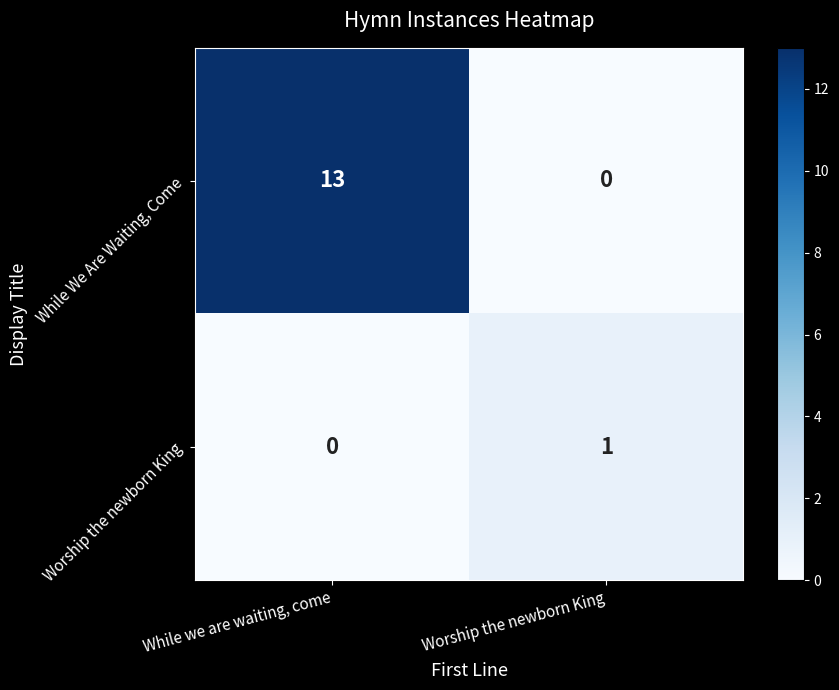

Between While we are waiting, come and Worship the newborn King, which series saw the biggest shift?

While We Are Waiting, Come